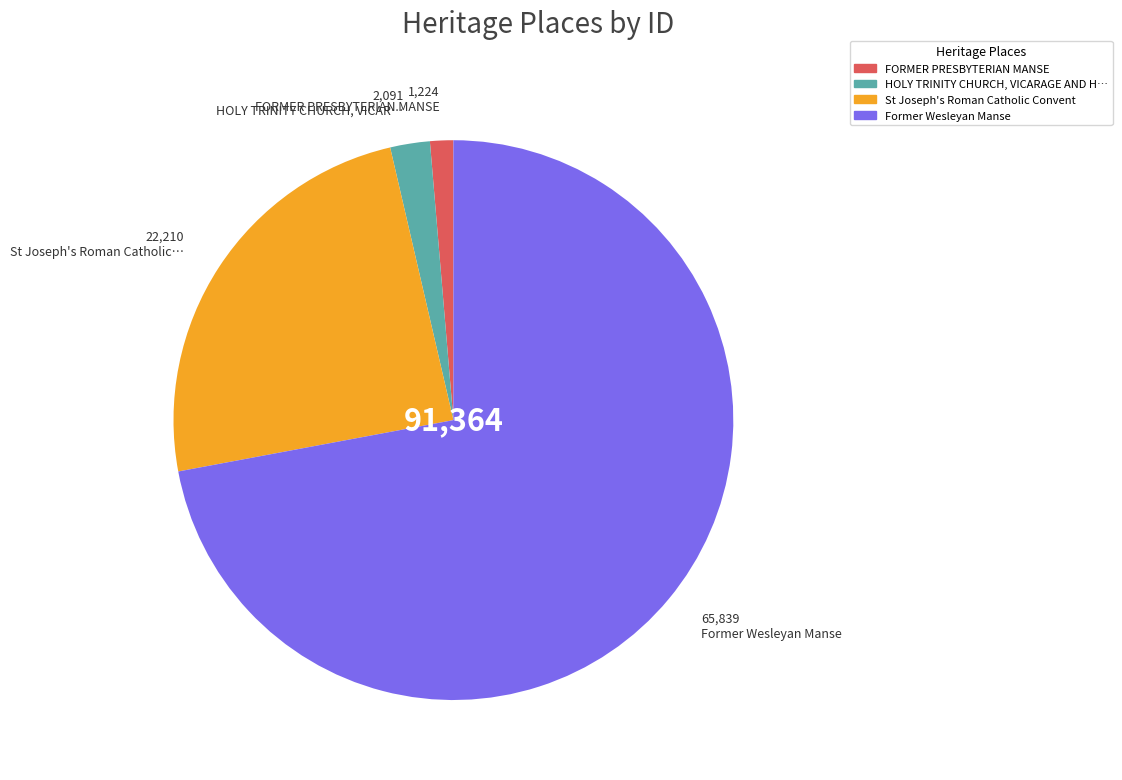

Is there a majority slice in this chart?

Yes